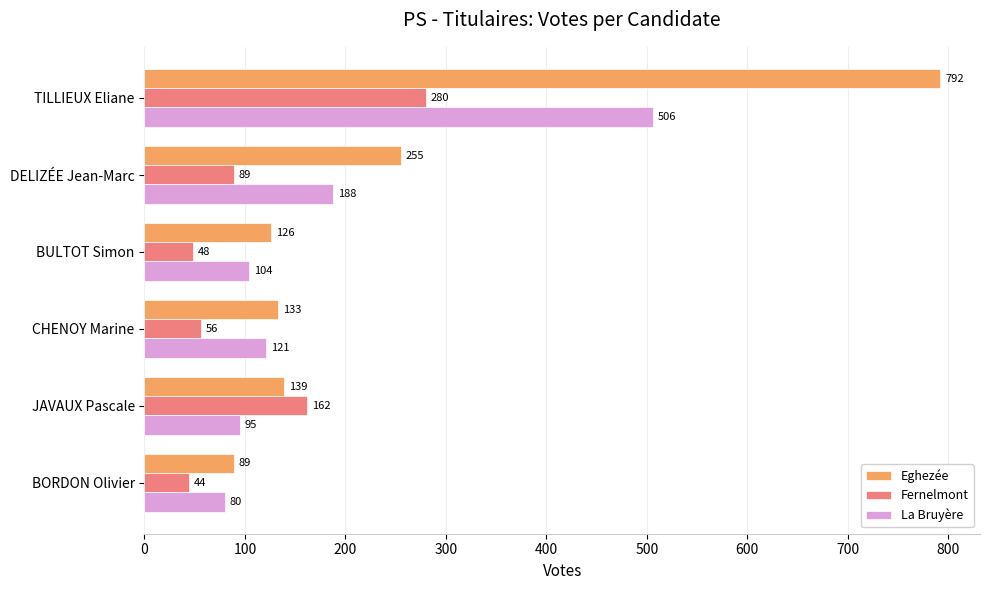

Count the number of data series in this chart.

3